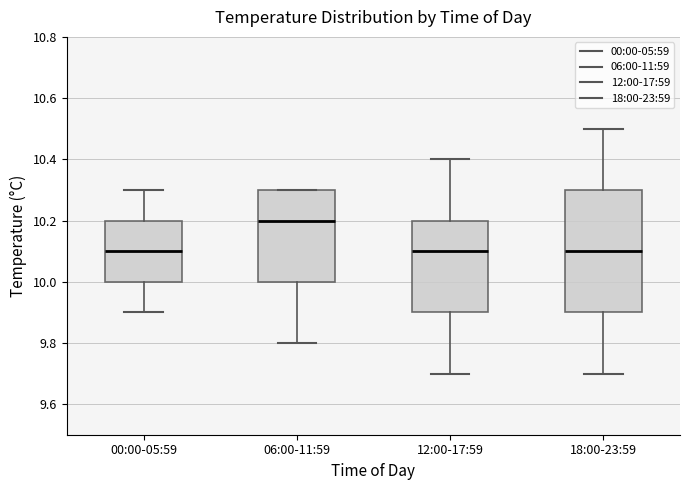

Where does the lower whisker of the box for 18:00-23:59 end on the y-axis? The values are not printed on the chart, so give them approximately, as read against the axis.

9.7